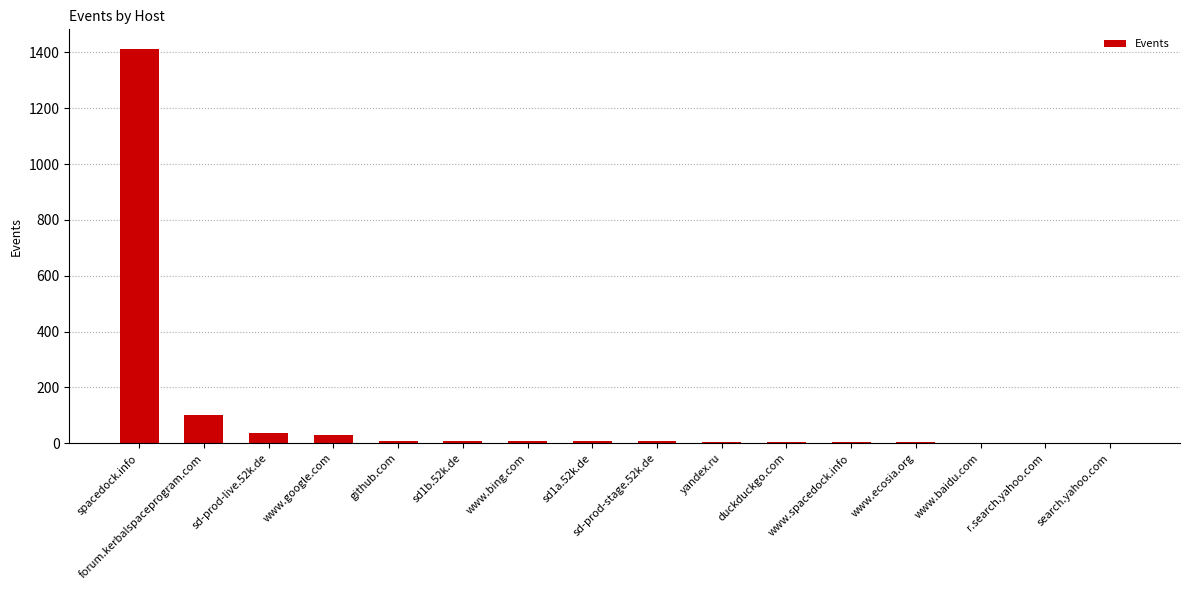

At which label is the value closest to 706?

forum.kerbalspaceprogram.com